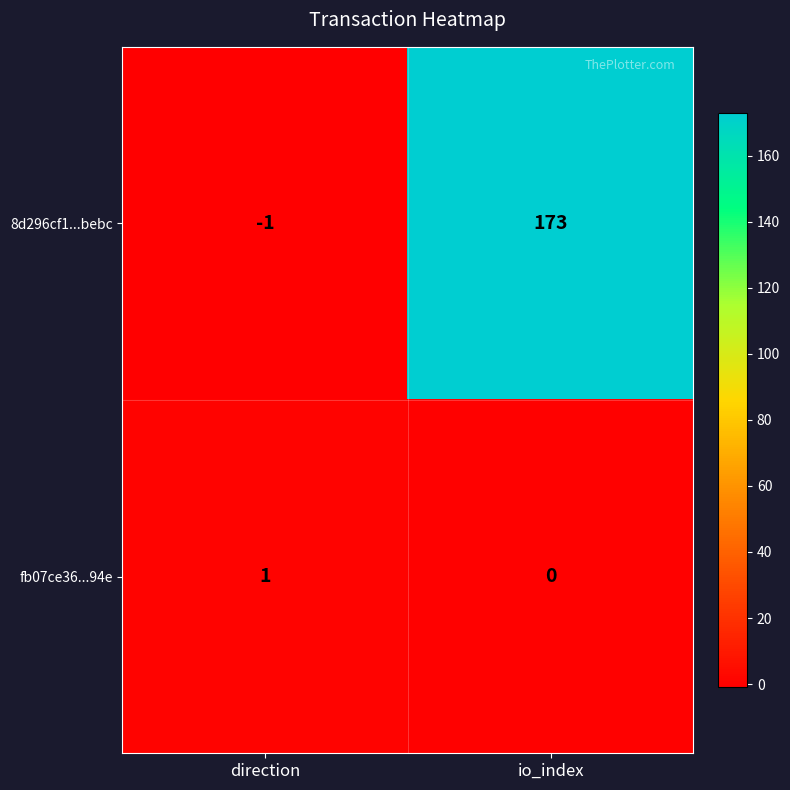

Rank the series by their average value, from lowest to highest.

fb07ce36...94e, 8d296cf1...bebc